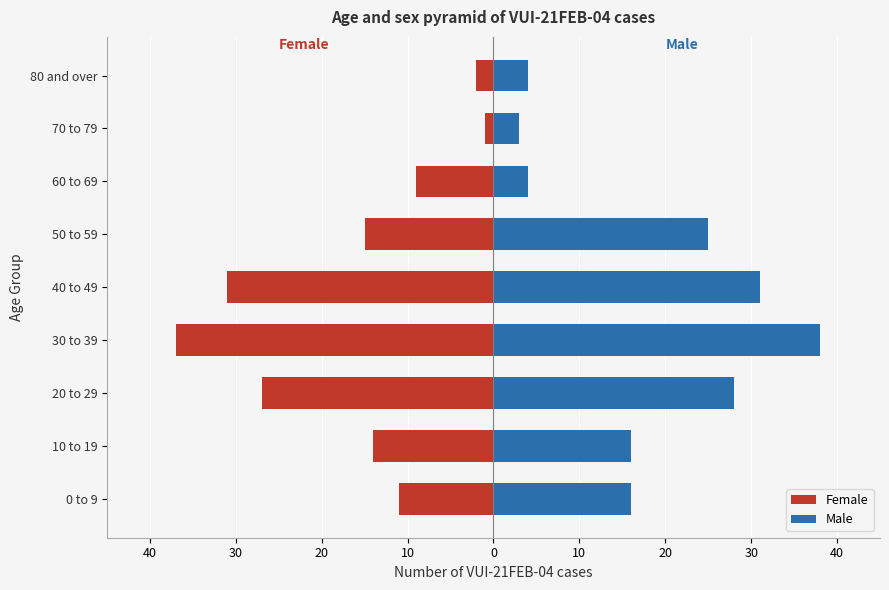

Reading right to left, extract all data points from this chart.

Female: -2	-1	-9	-15	-31	-37	-27	-14	-11
Male: 4	3	4	25	31	38	28	16	16